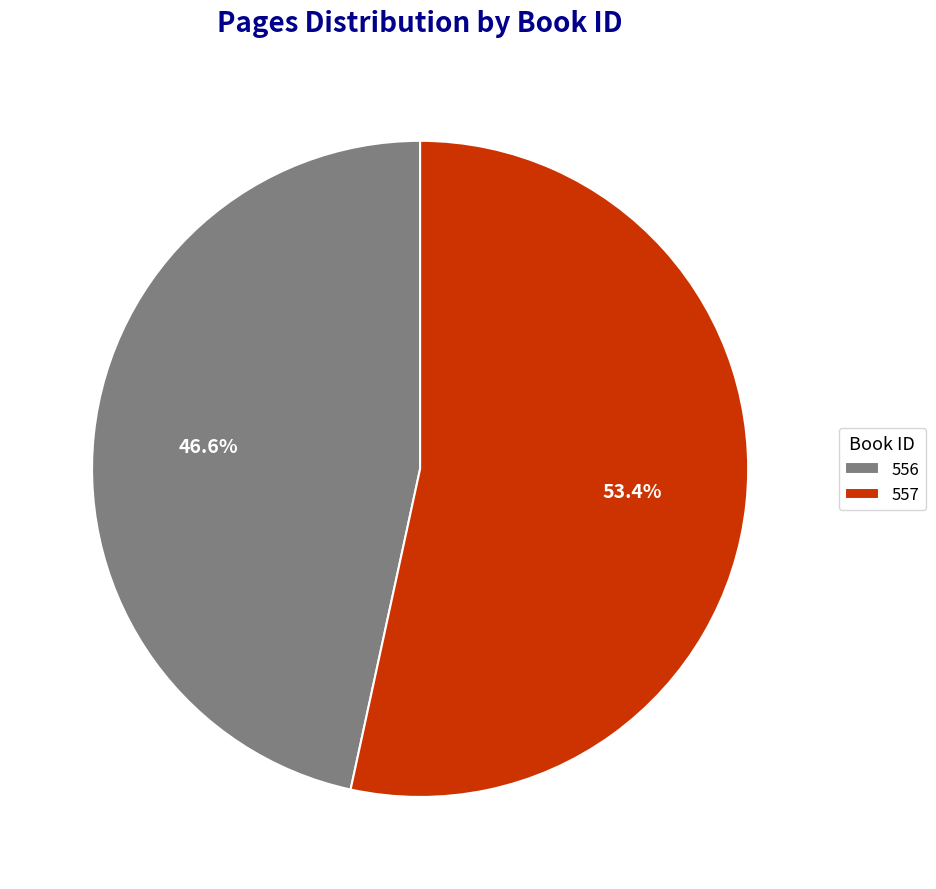

Rank the categories by value from highest to lowest.

557, 556